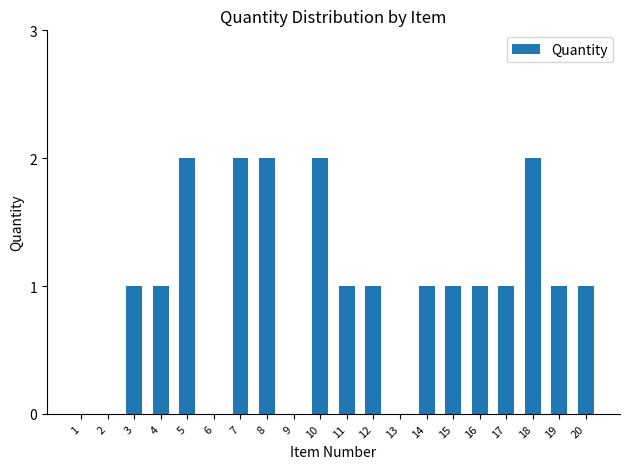

True or false: the data shows 1 at 14.

True